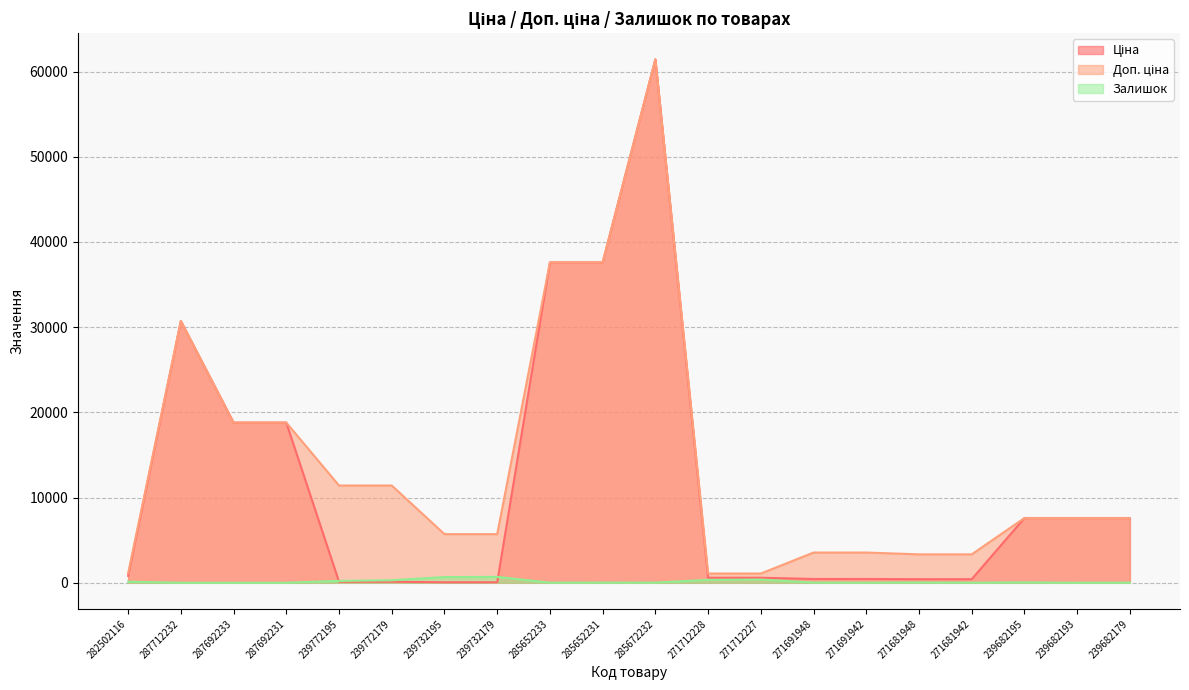

Between 287712232 and 282502116, which is larger?

287712232